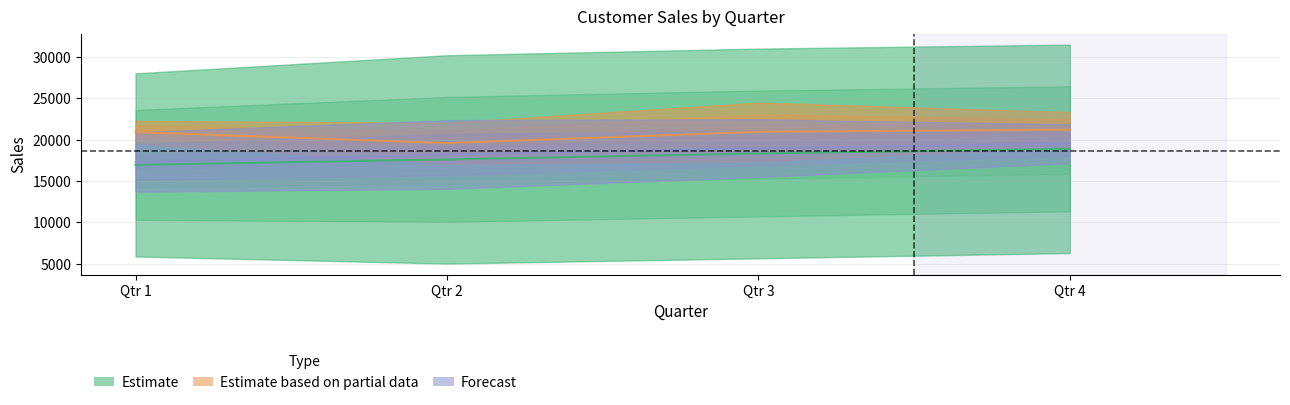

Is it true that Estimate based on partial data equals 14371.3 at Qtr 3?

False